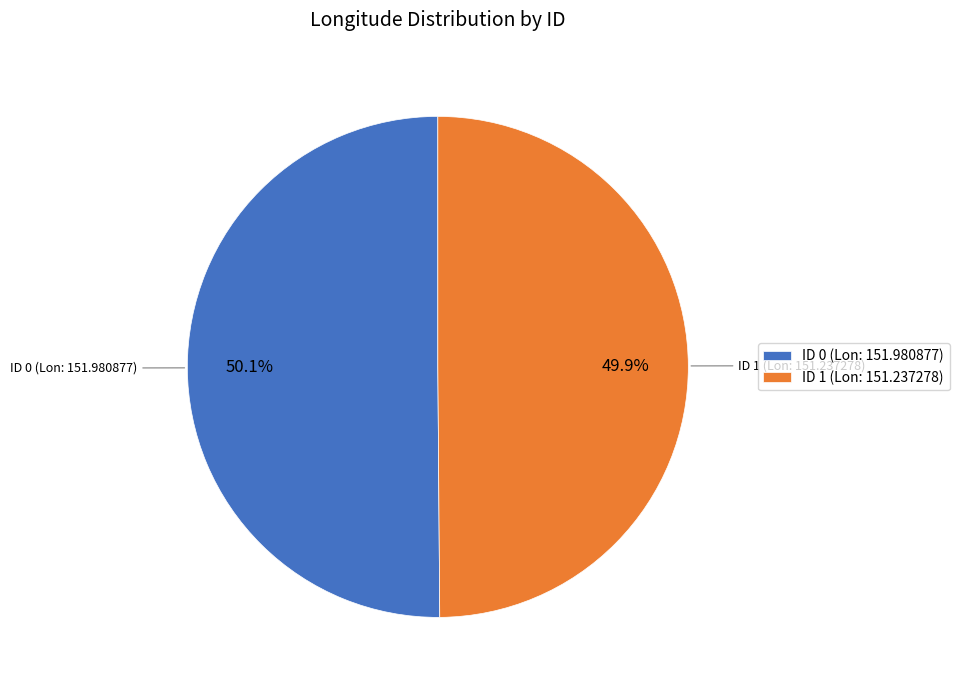

What percentage is NOT represented by ID 0 (Lon: 151.980877)?

49.9%